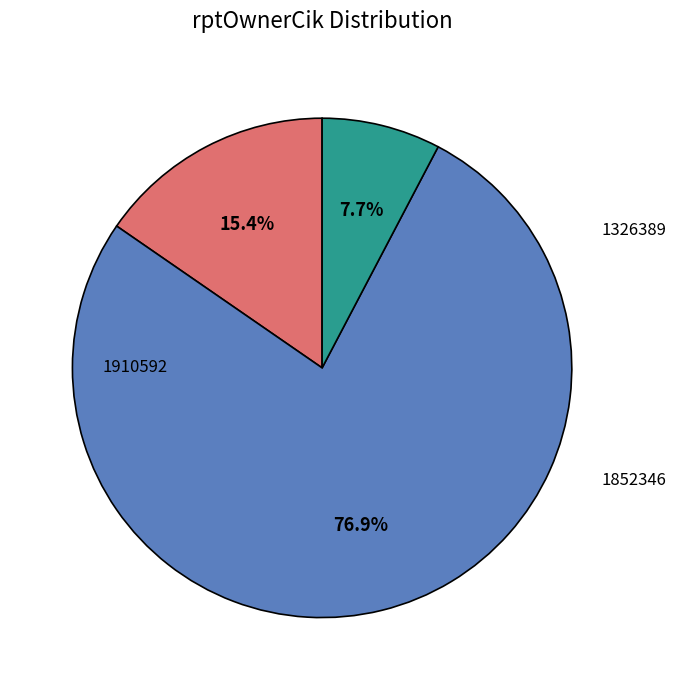

Is there a majority slice in this chart?

Yes